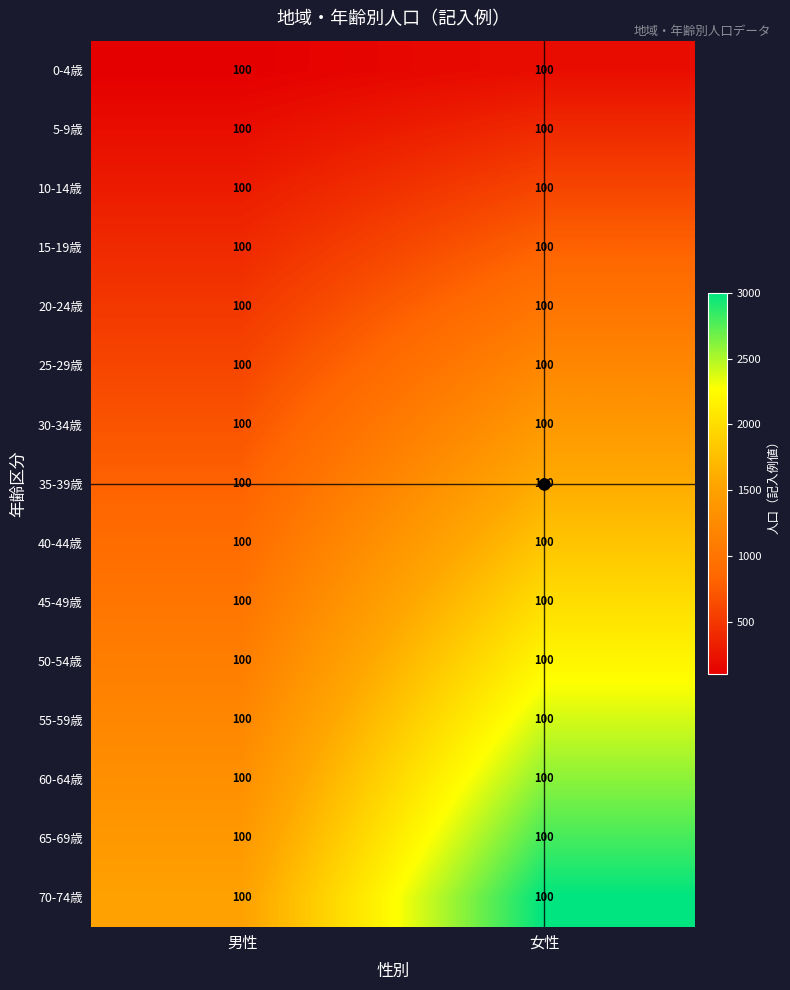

The value of 10-14歳 at 女性 is 806. True or false?

False